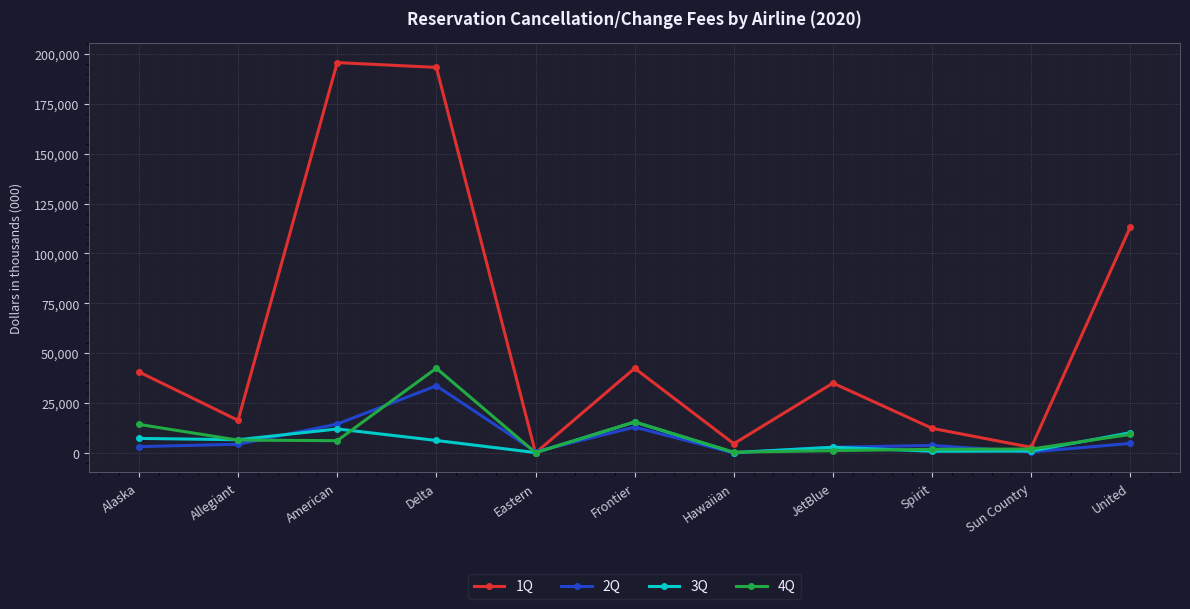

Which series has the largest range (max minus min)?

1Q